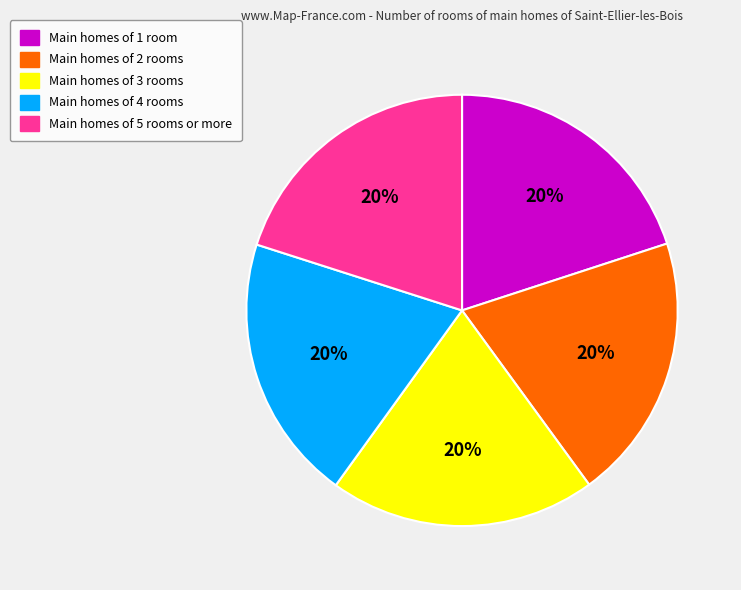

Is there a majority slice in this chart?

No